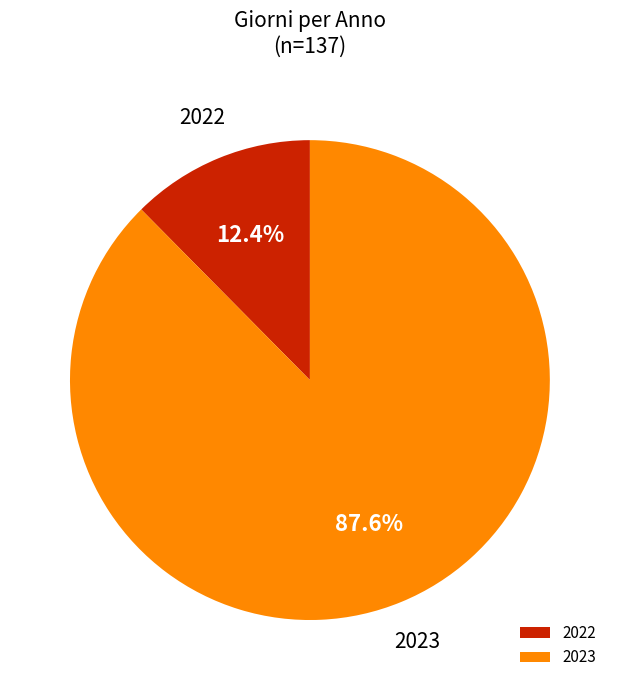

Is there any slice that represents more than half of the pie?

Yes